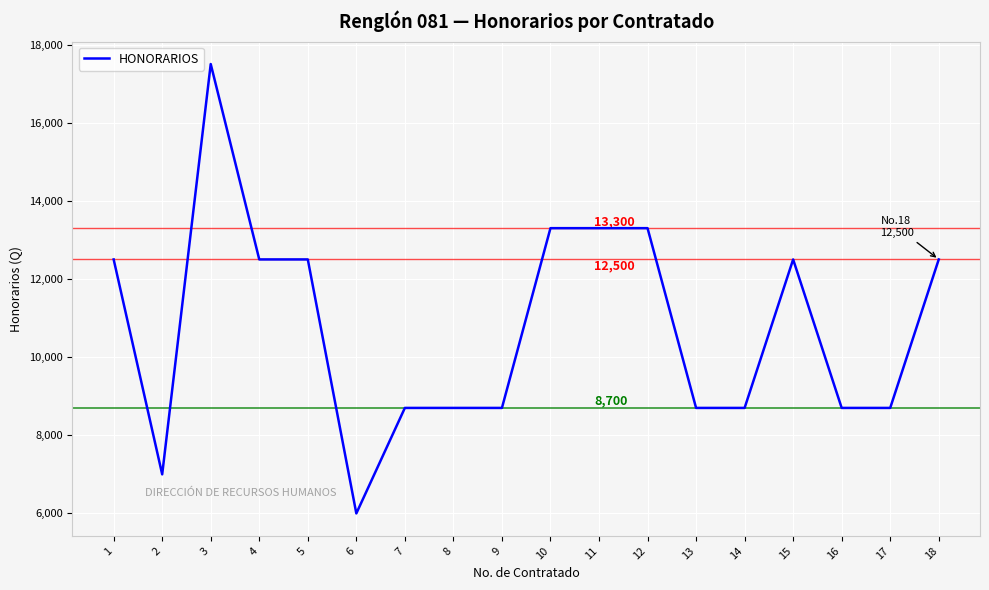

The chart shows a value of 20992 at 10. True or false?

False